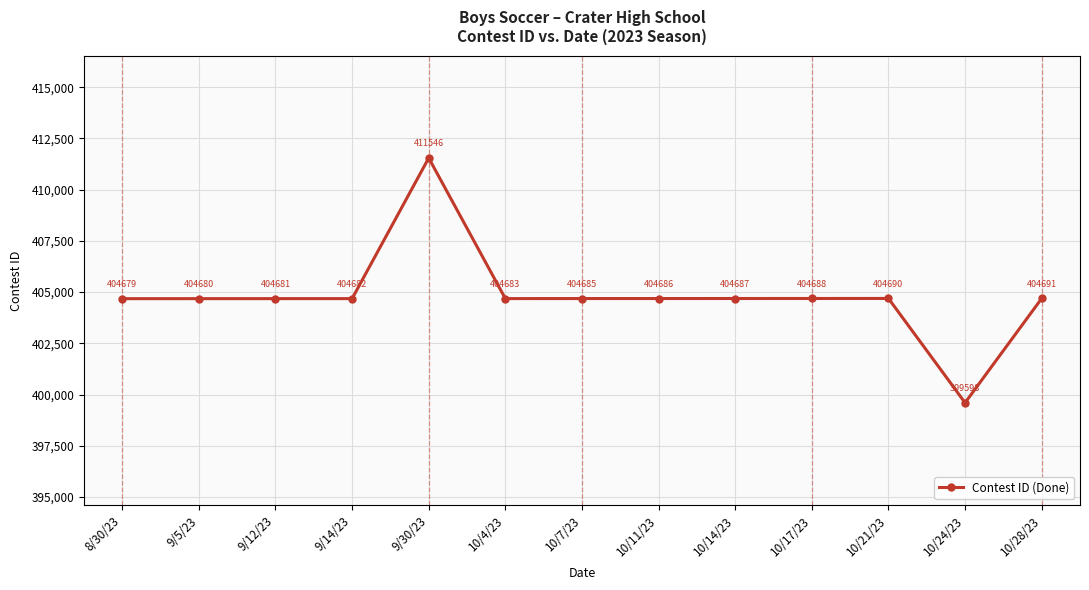

What is the ratio of the value at 10/21/23 to the value at 10/14/23?

1.0